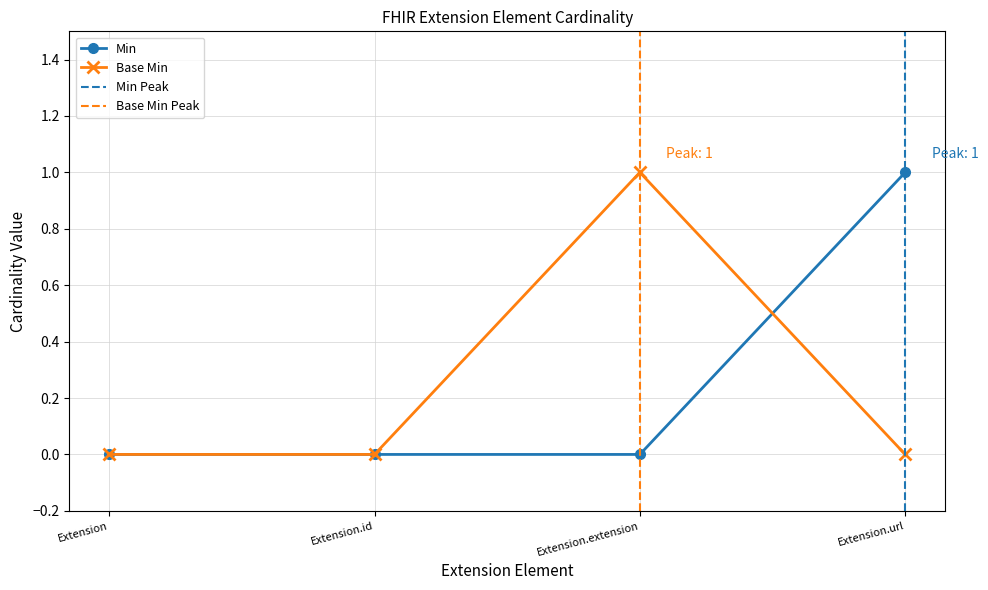

Which category has the highest value across all series?

Extension.url